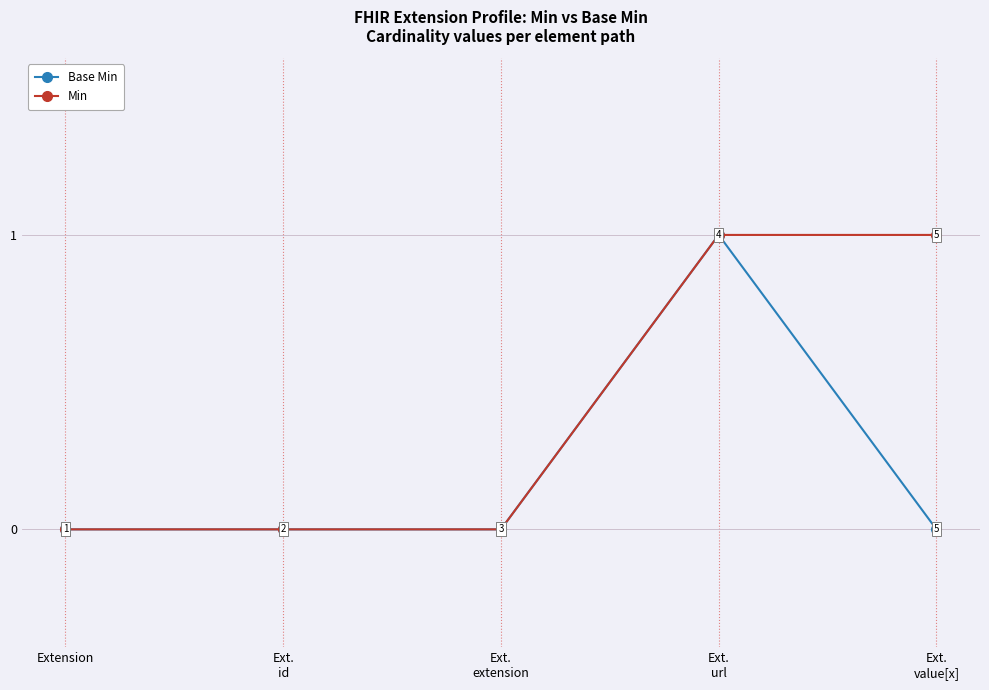

In Base Min, how many points are higher than both neighbors (excluding endpoints)?

1